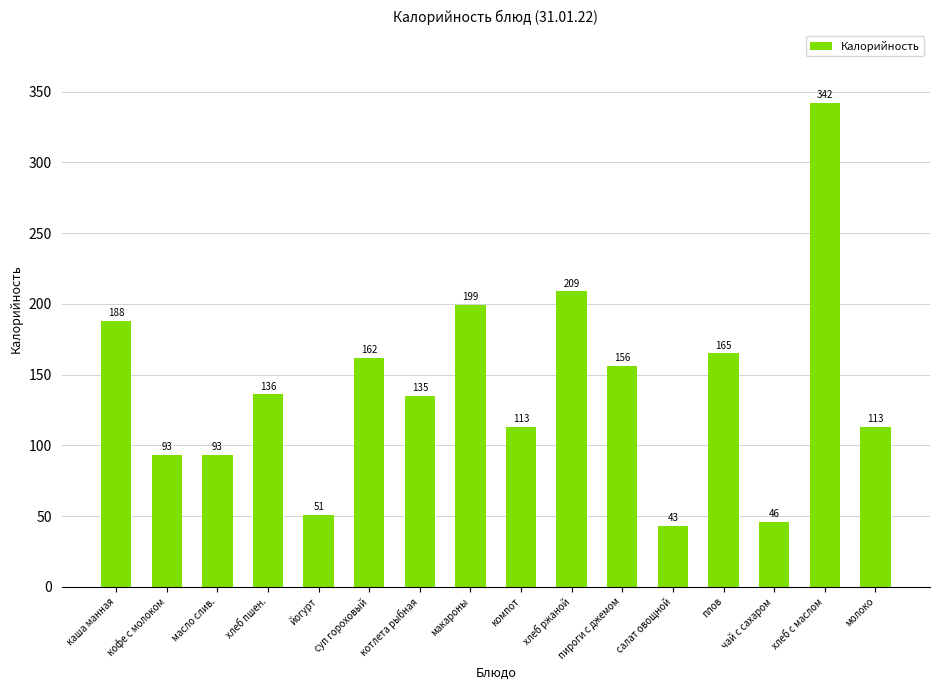

How many bars are there in total?

16